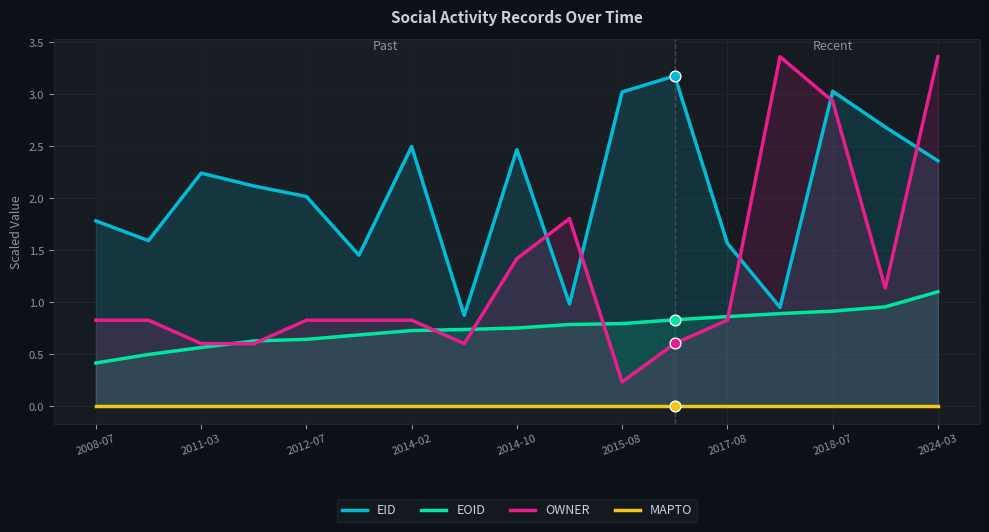

Which series has the largest Y range (max minus min)?

OWNER